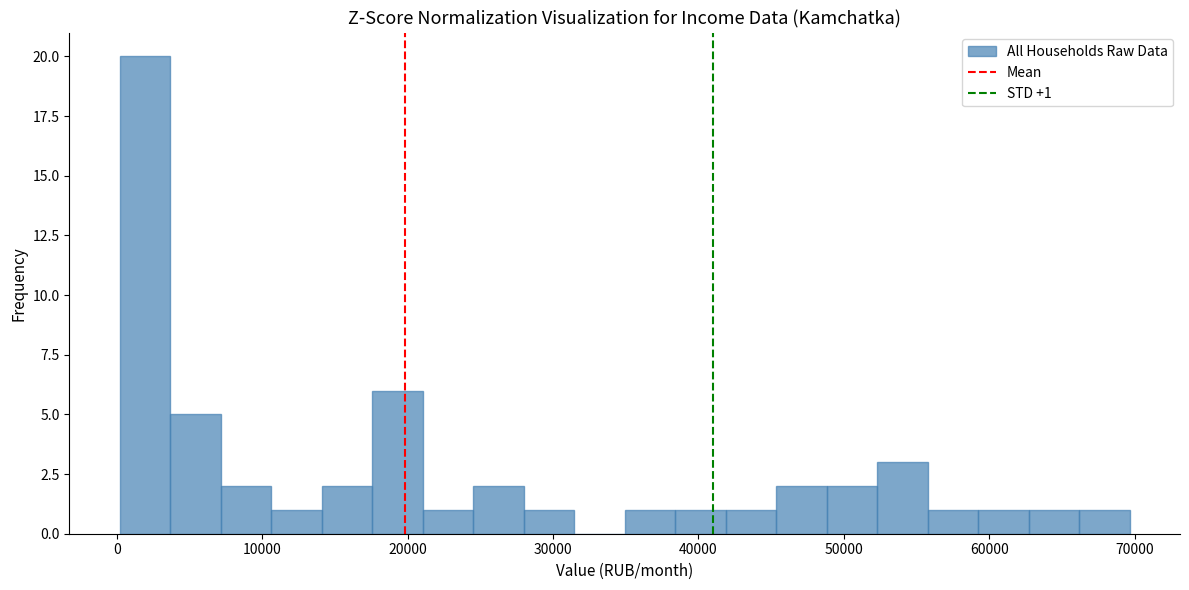

Around what value on the x-axis is the tallest bar? Give the approximate position of its centre, as read against the axis.

2000